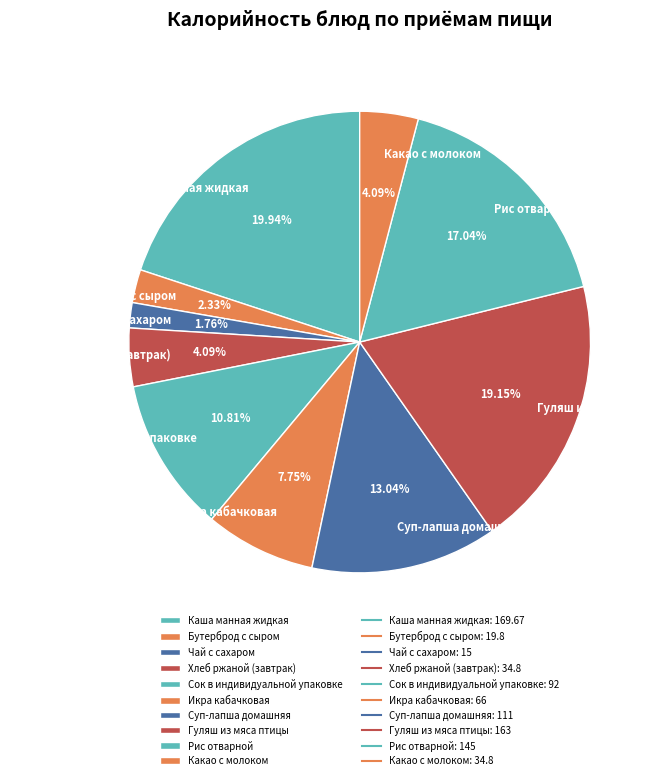

To the nearest percent, what is the average slice percentage?

10%